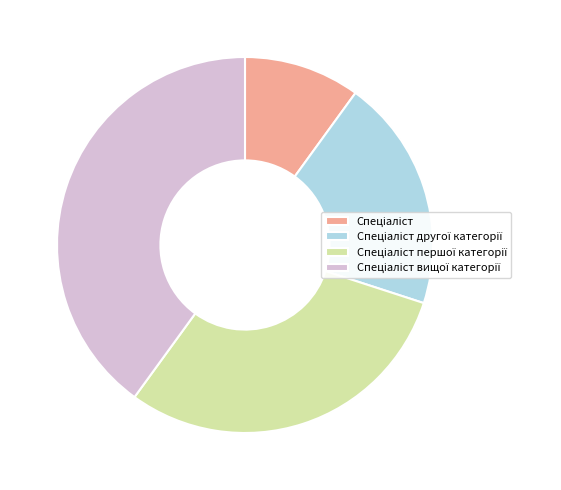

Is there a majority slice in this chart?

No